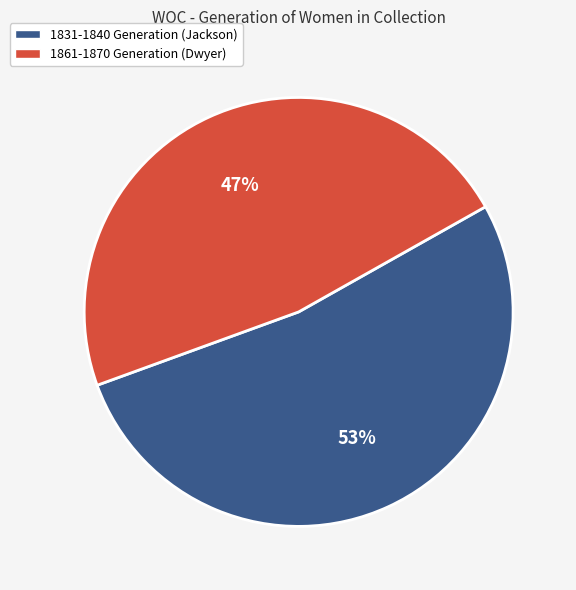

How many segments does this pie chart have?

2